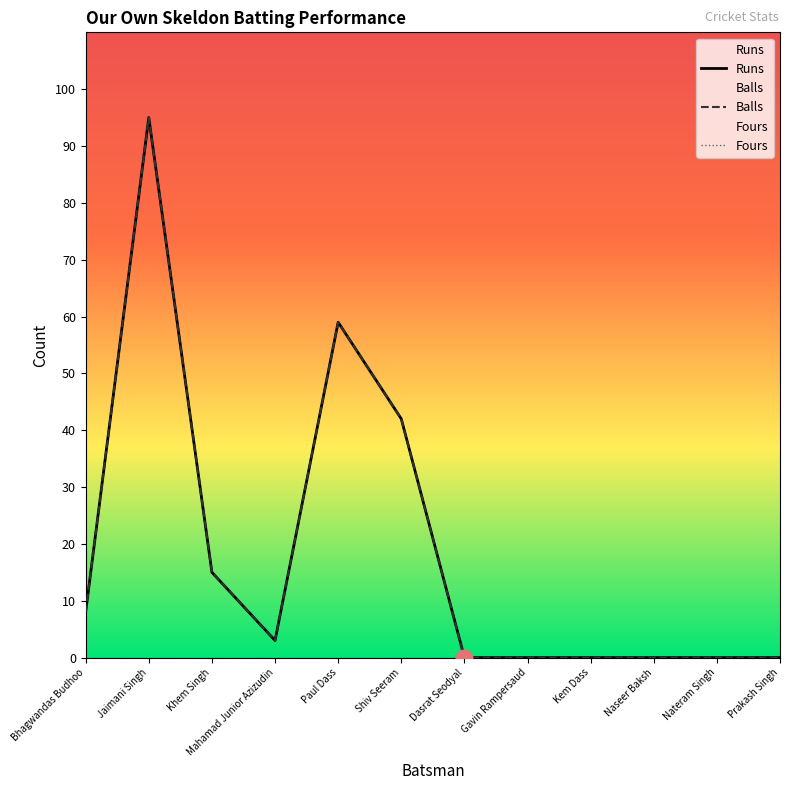

True or false: Balls and Runs intersect in this chart.

False